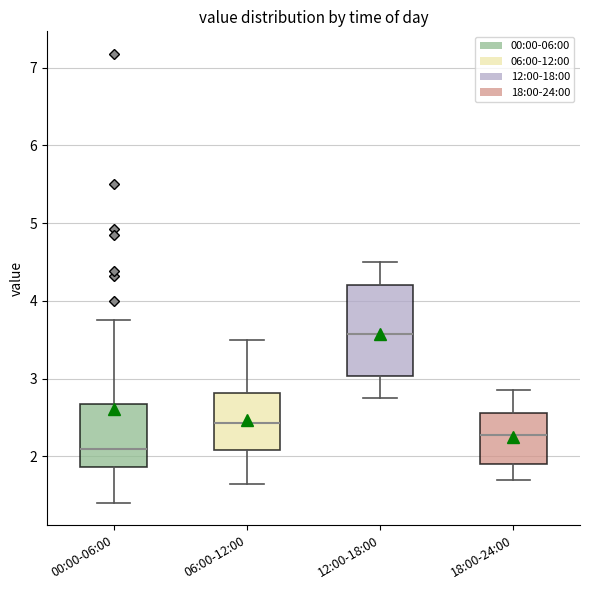

Where does the lower whisker of the box for 00:00-06:00 end on the y-axis? The values are not printed on the chart, so give them approximately, as read against the axis.

1.4